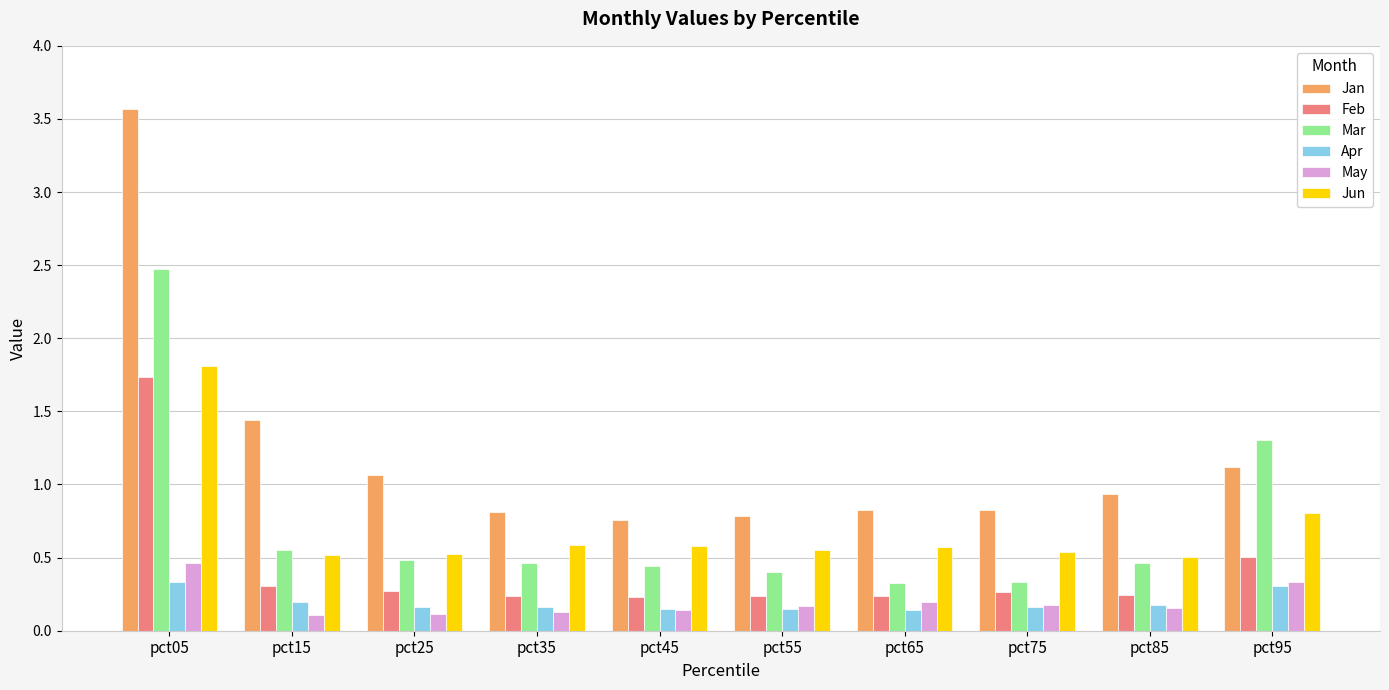

At how many categories does at least one series exceed 1?

4